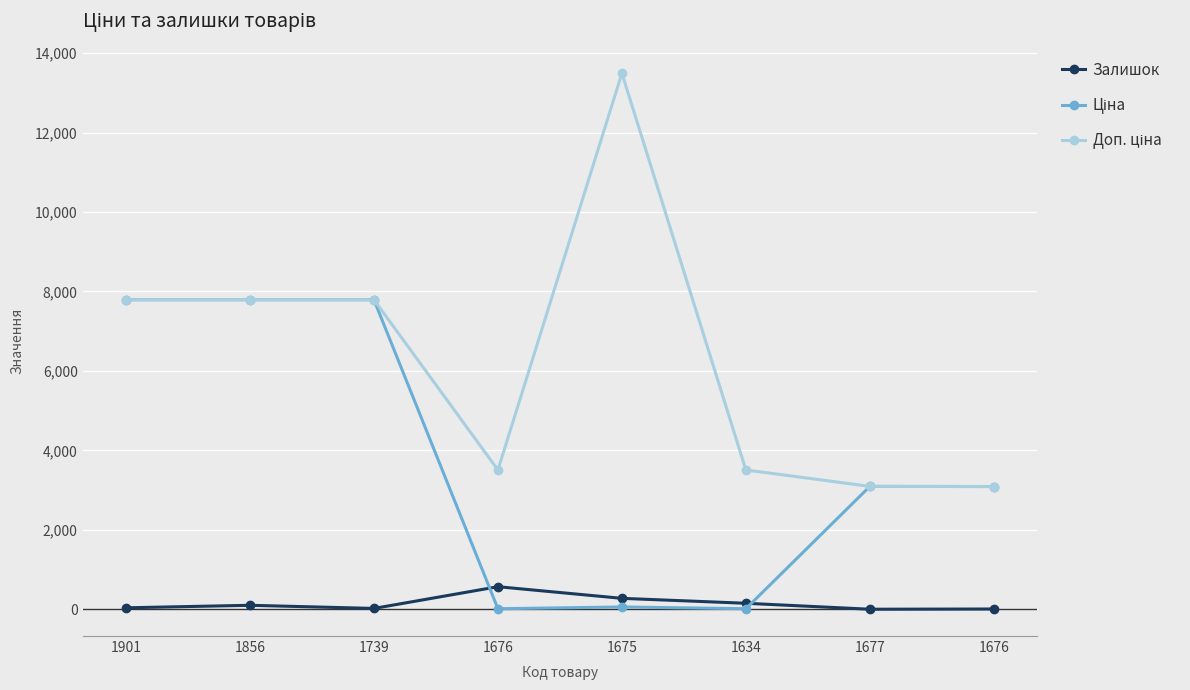

How many distinct data groups are displayed?

3